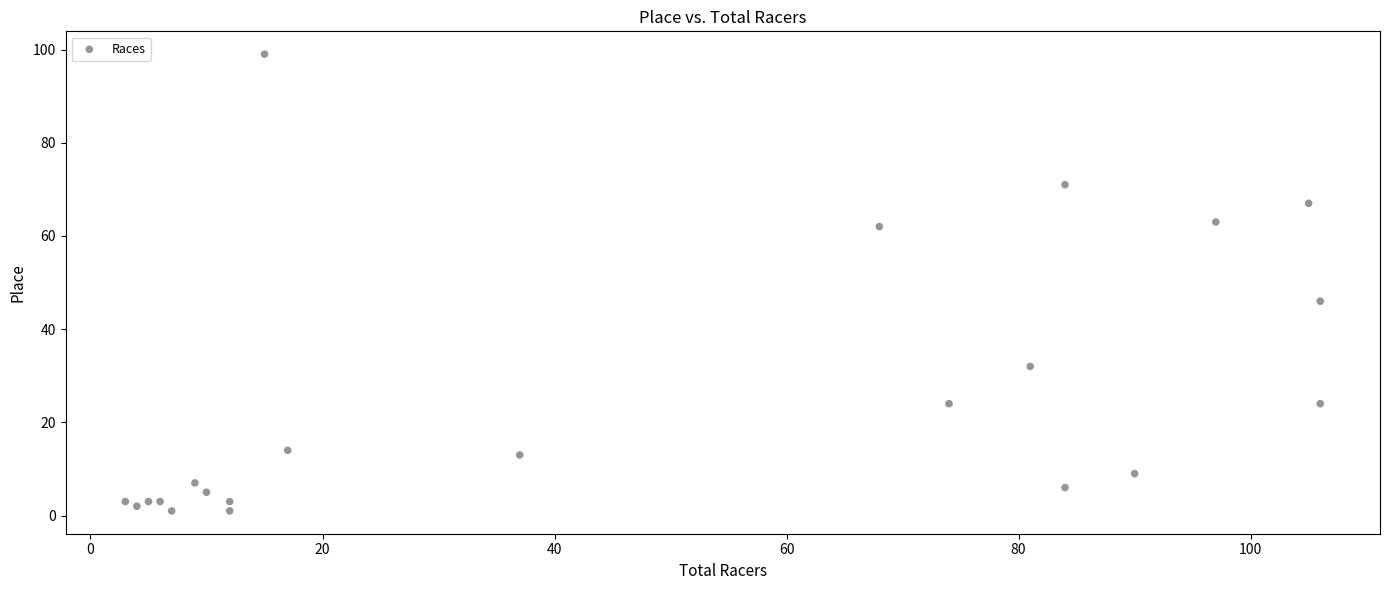

What Y value in the scatter plot is closest to 50?

46